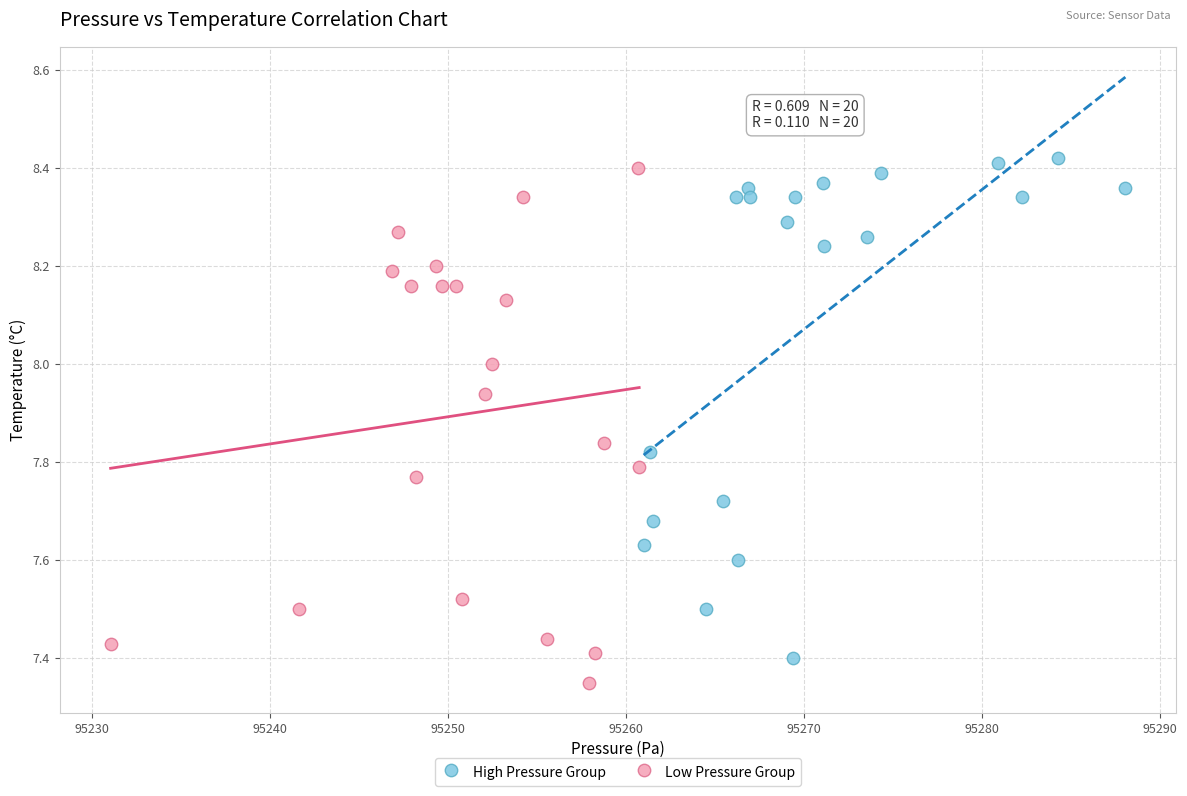

Which series has the largest Y range (max minus min)?

Low Pressure Group